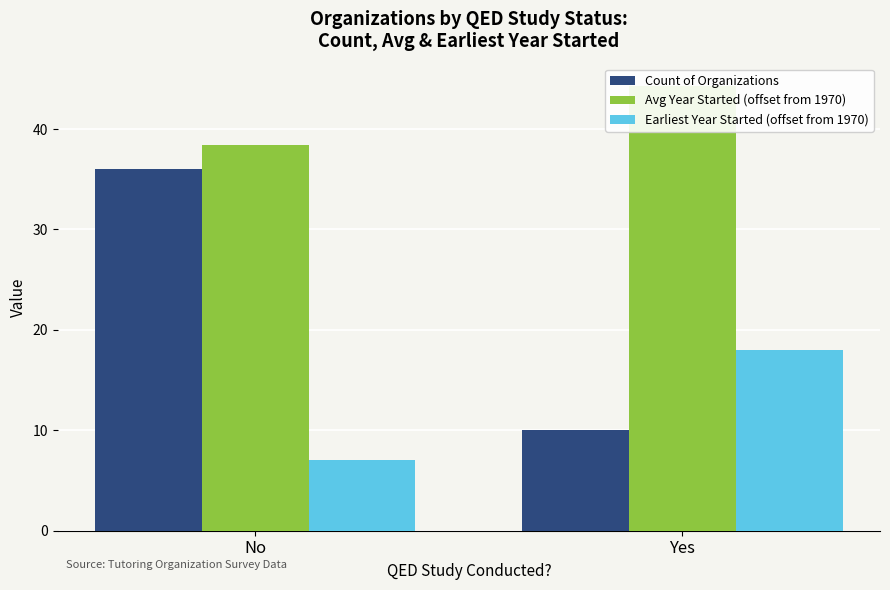

What is the difference between the highest and lowest values at No?

31.4